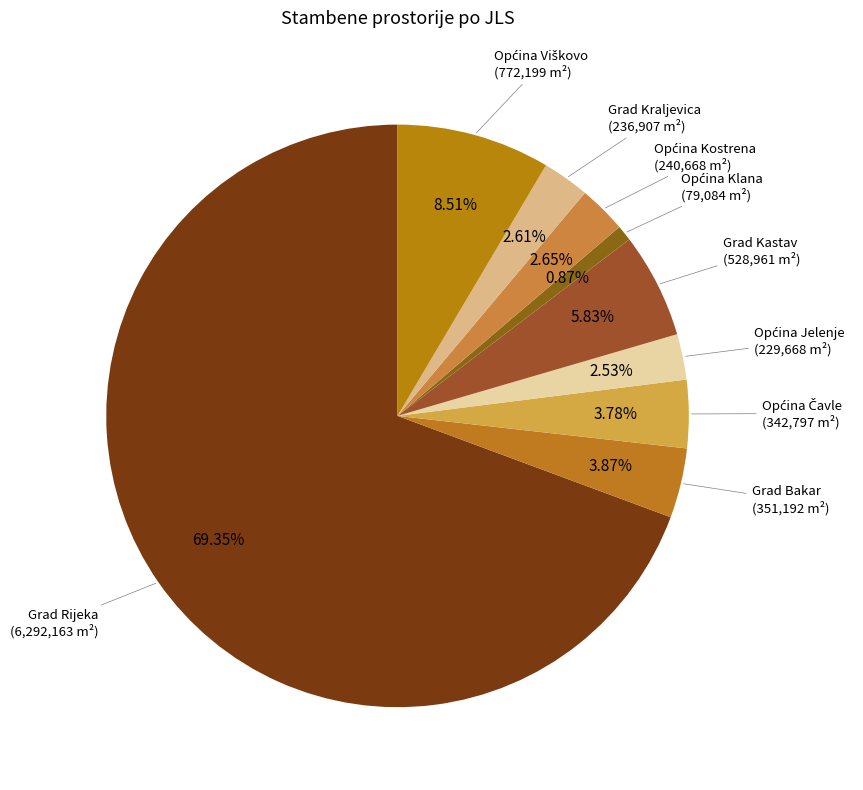

How many segments does this pie chart have?

9